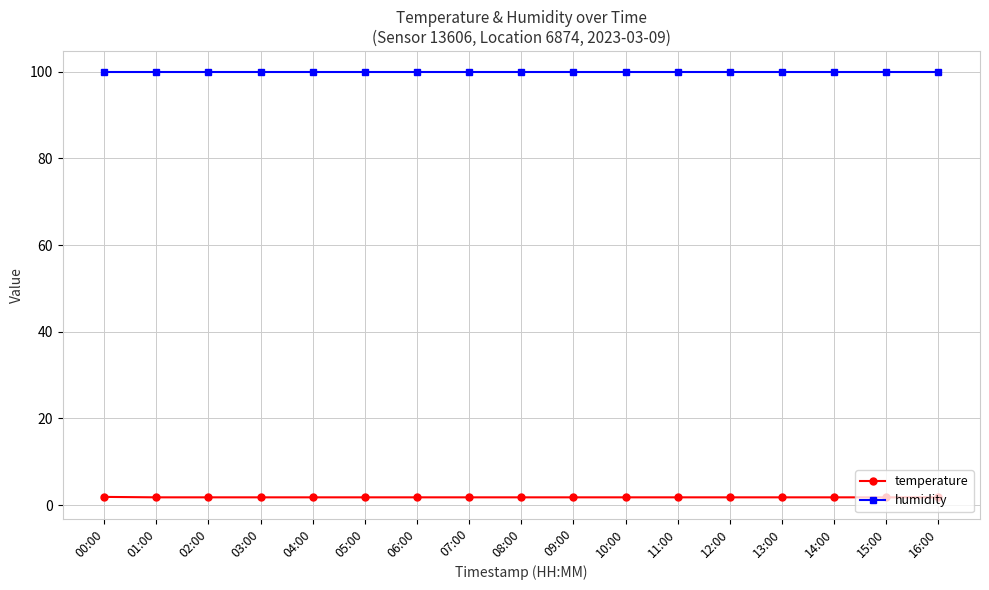

What is the sum of the humidity values at 04:00 and 15:00?

199.8